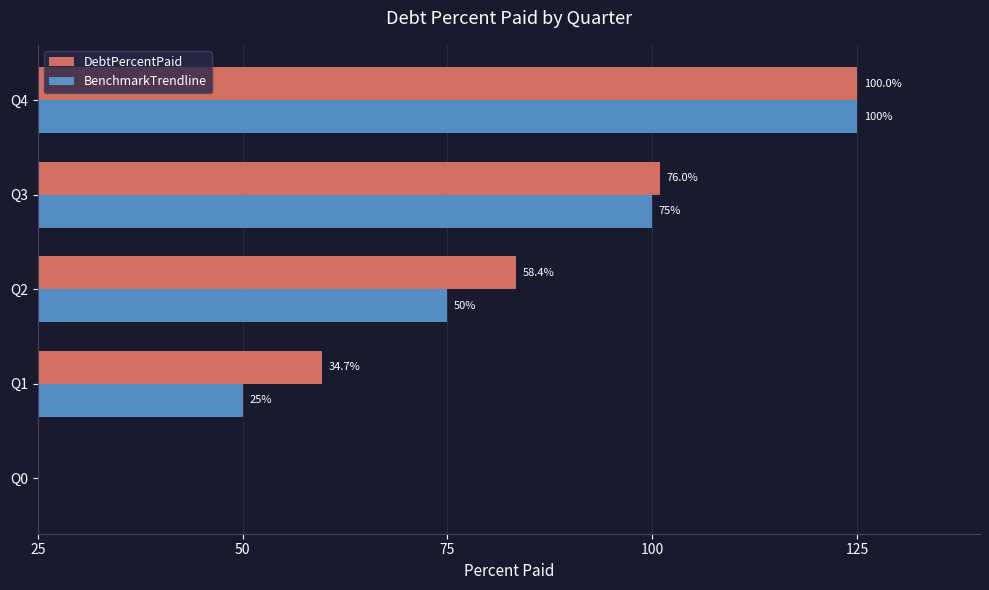

Which series has the widest spread of values?

DebtPercentPaid